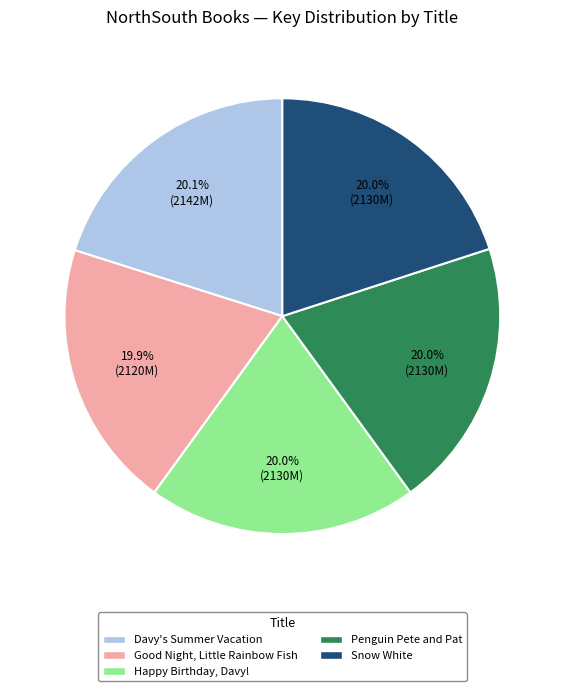

To the nearest percent, what is the average slice percentage?

20%